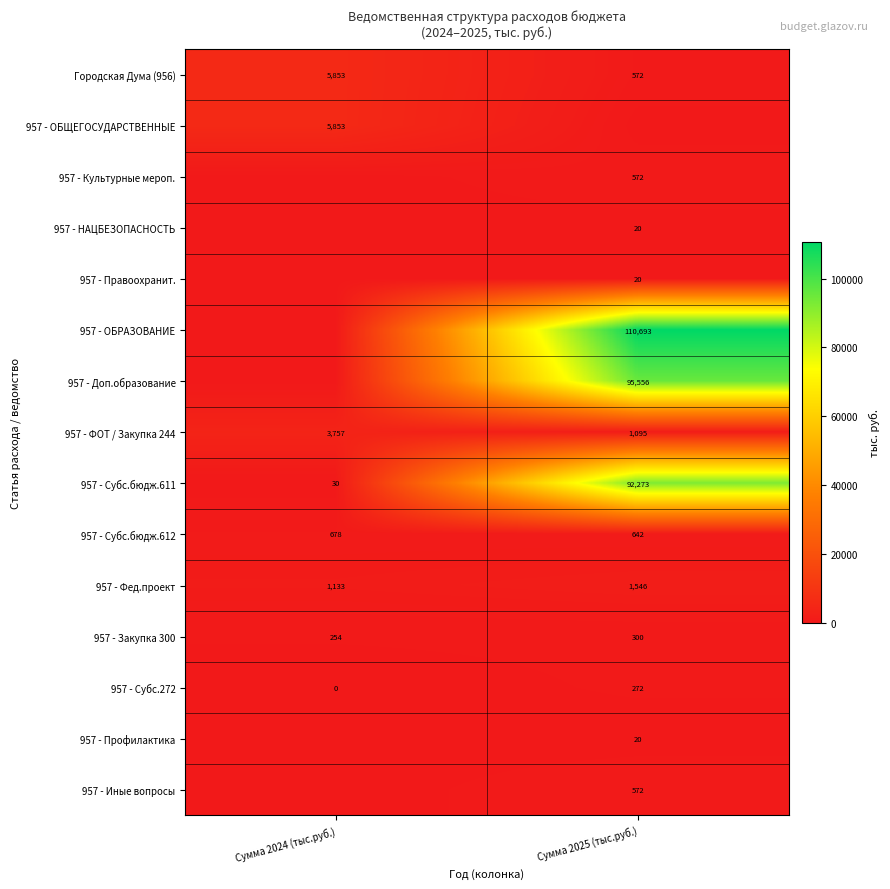

At which label is 957 - Субс.бюдж.611 closest to 46151?

Сумма 2024 (тыс.руб.)